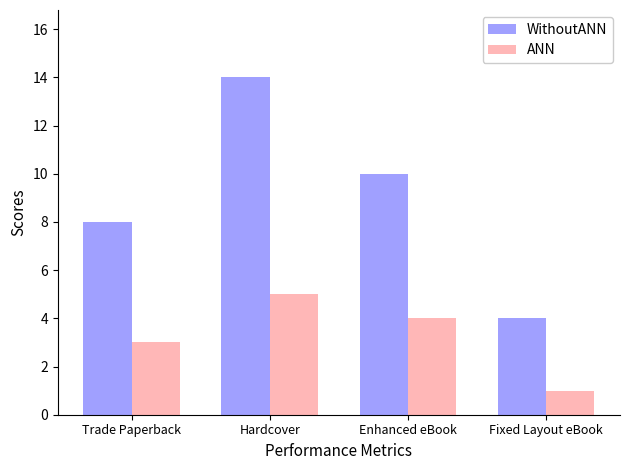

Which category has the highest value across all series?

Hardcover